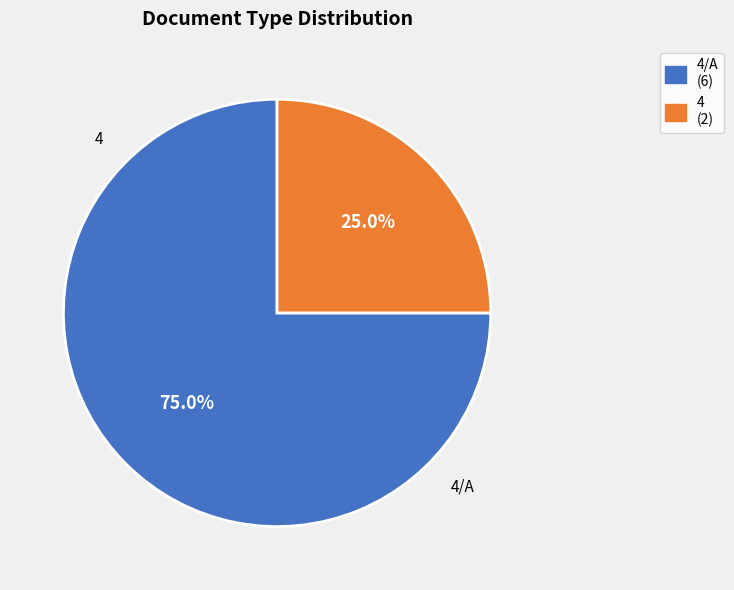

Does any single category account for the majority?

Yes